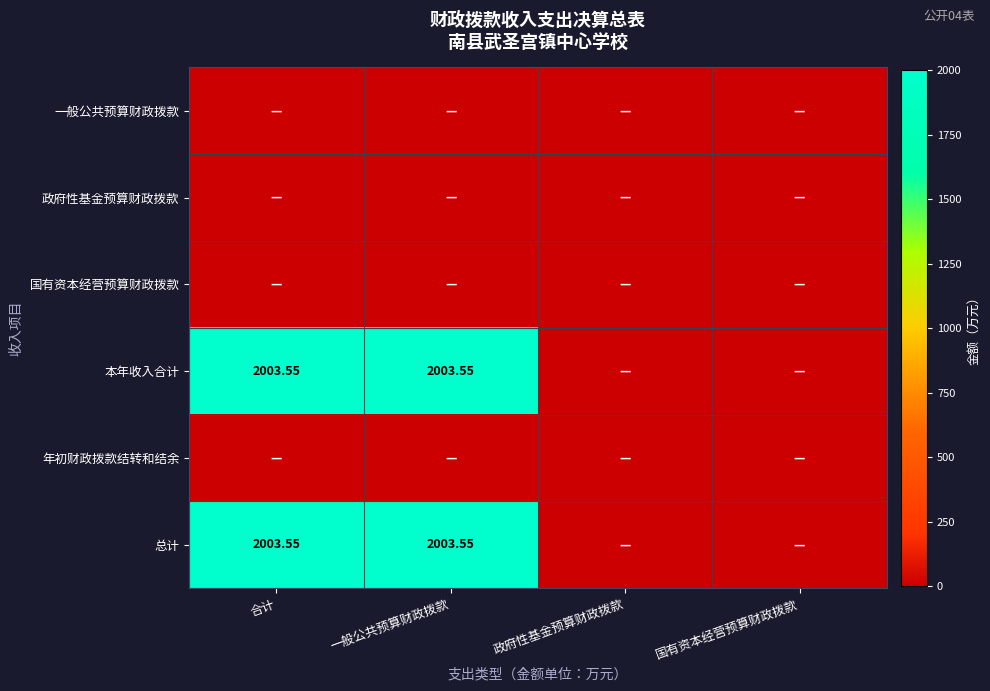

Which label corresponds to the smallest value in the chart?

合计